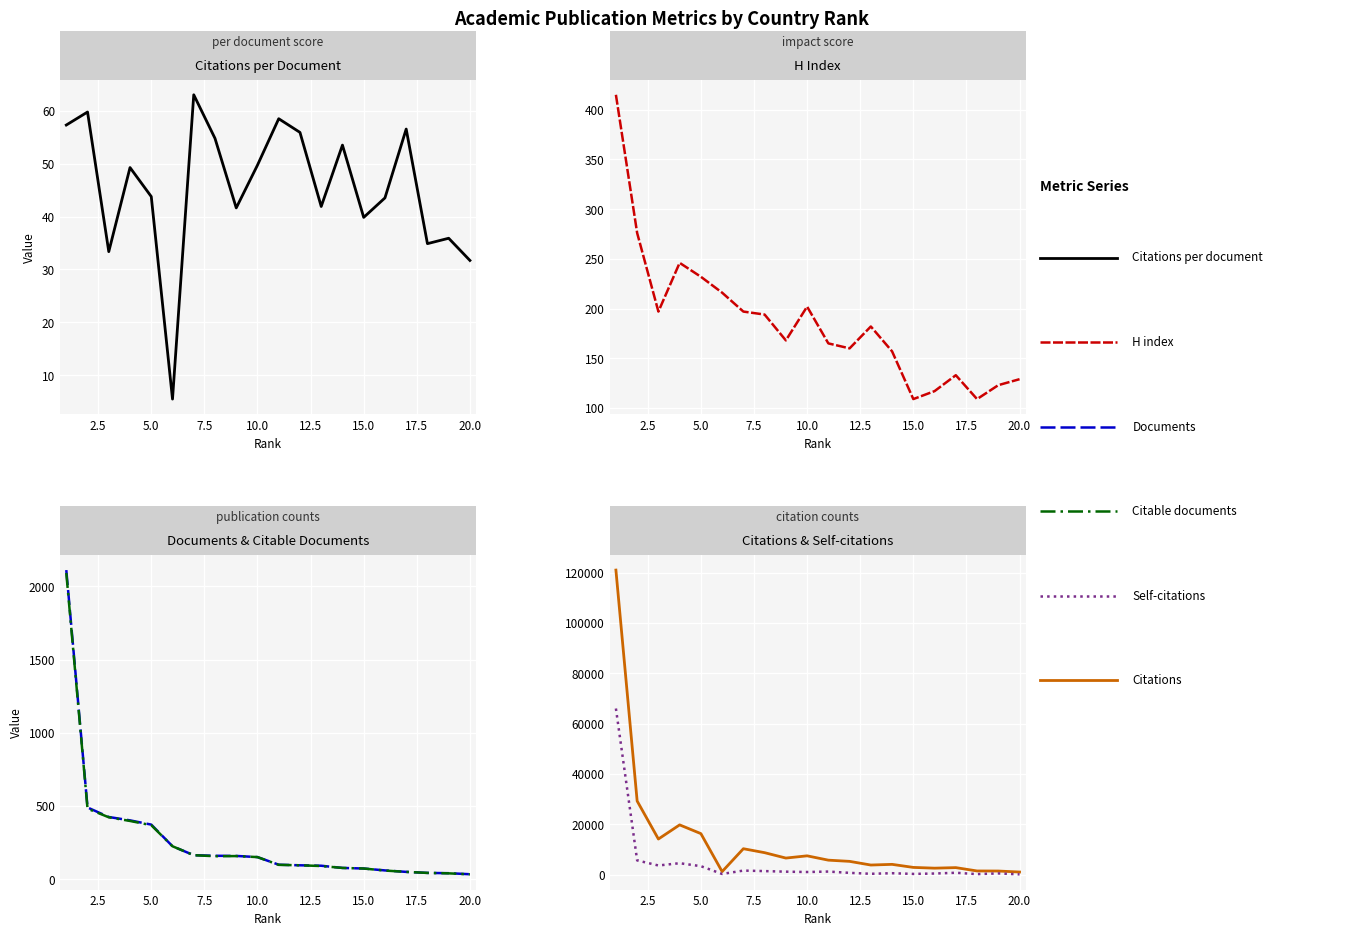

What are all the series names shown in the legend?

Citations per document, H index, Documents, Citable documents, Citations, Self-citations